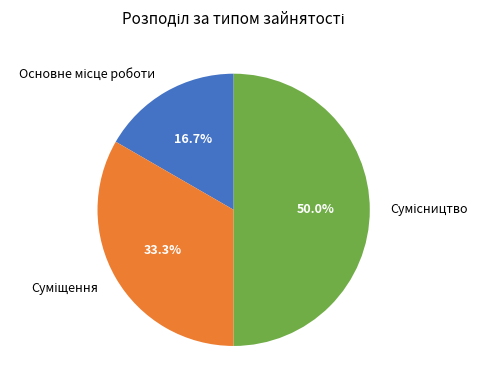

Count the number of slices in the pie.

3